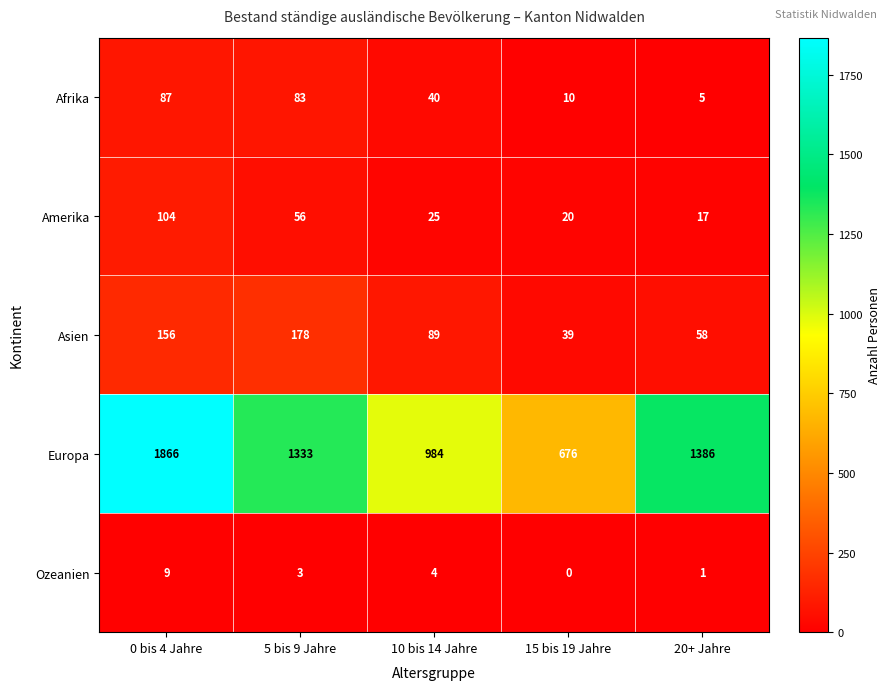

Which series has the widest spread of values?

Europa